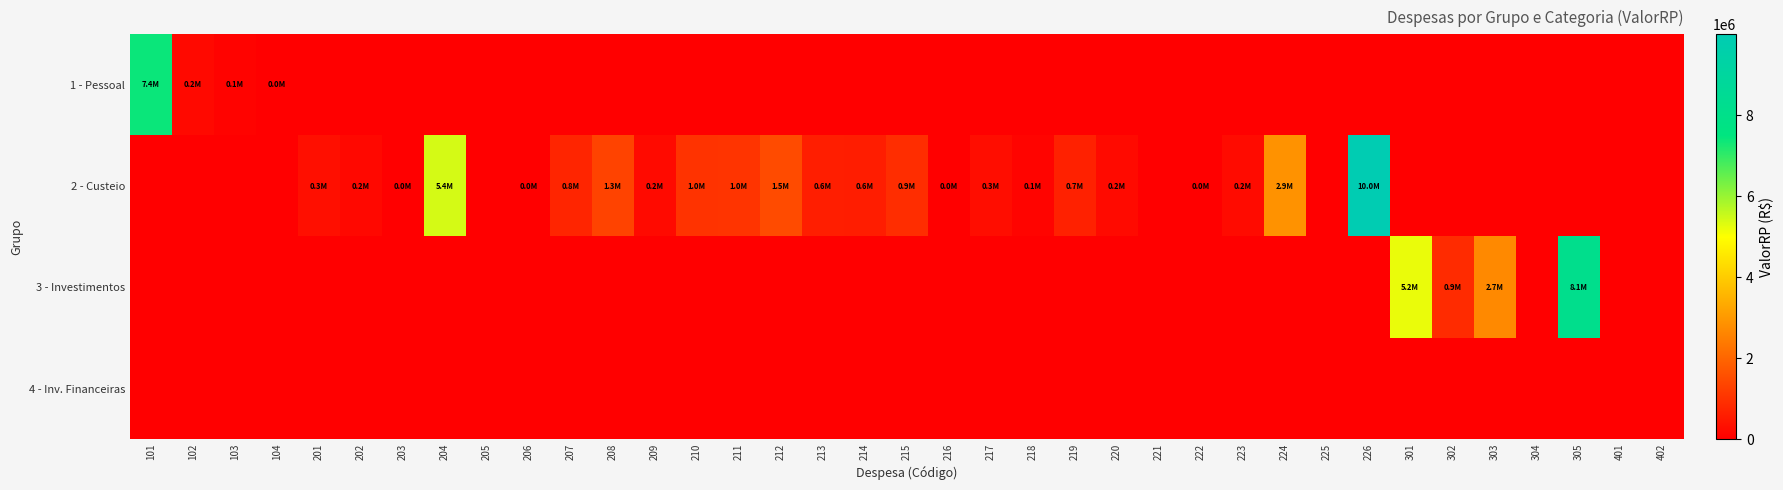

Which series changed the most between 203 and 303?

3 - Investimentos